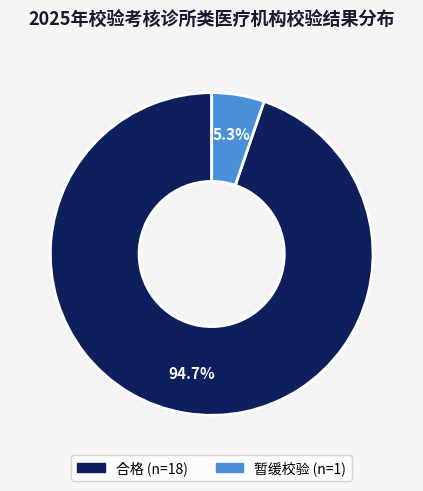

What is the largest slice in the pie chart?

合格